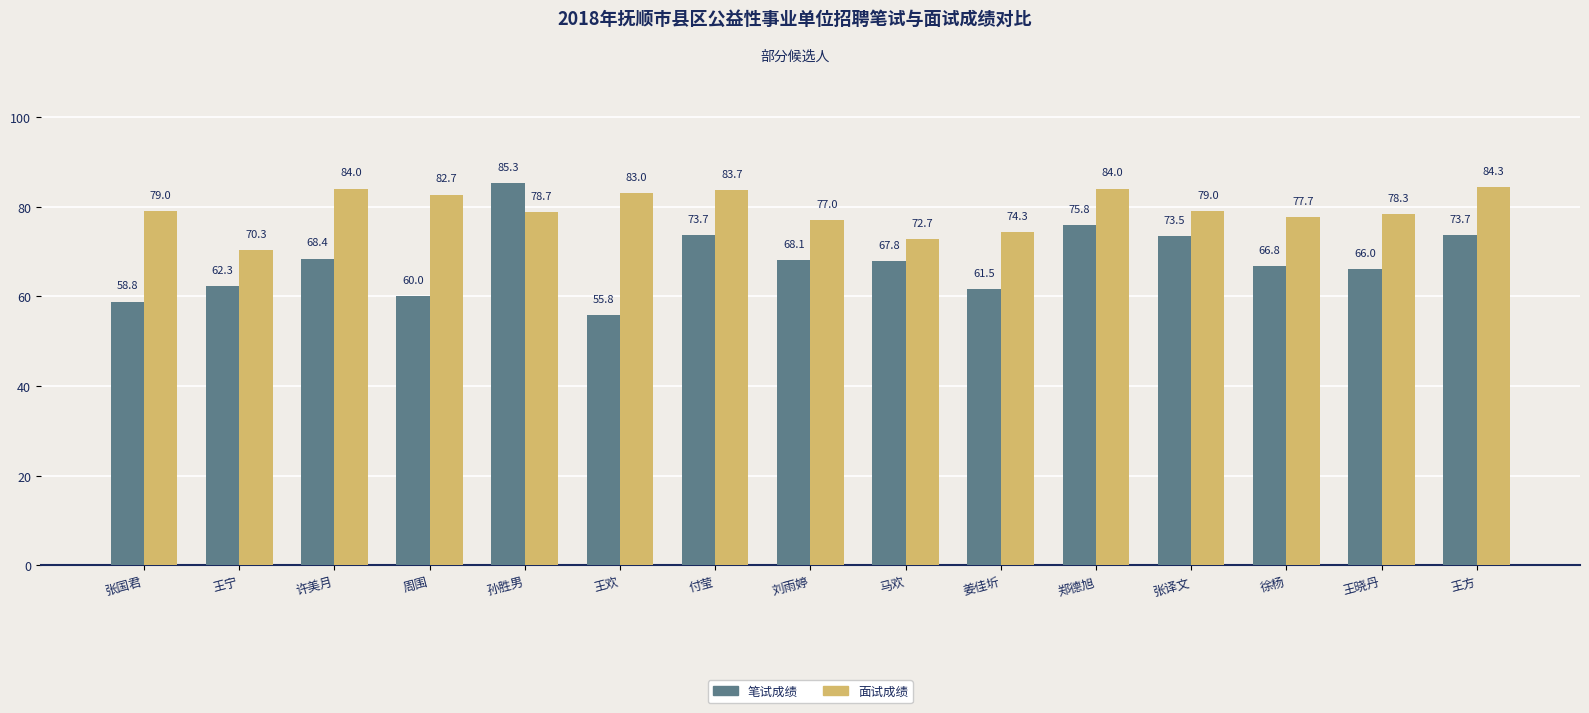

At which category is the sum across all series the highest?

孙胜男